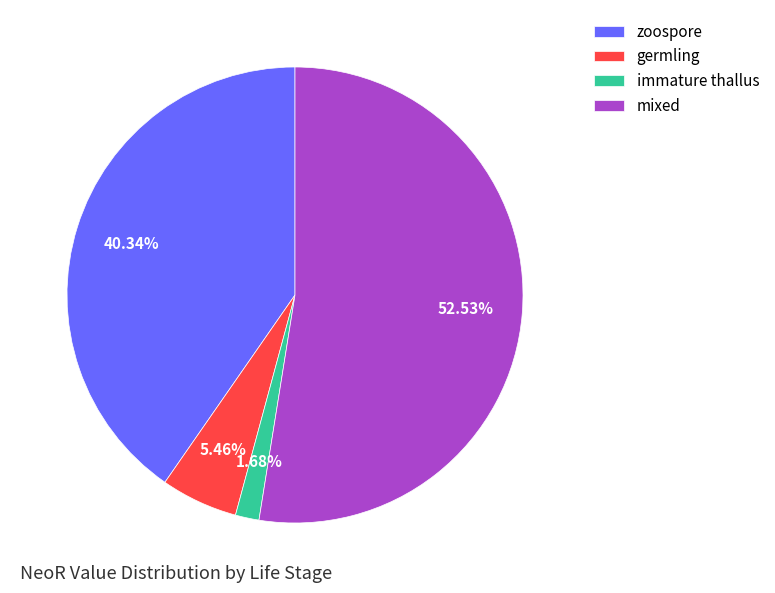

To the nearest percent, what is the average slice percentage?

25%